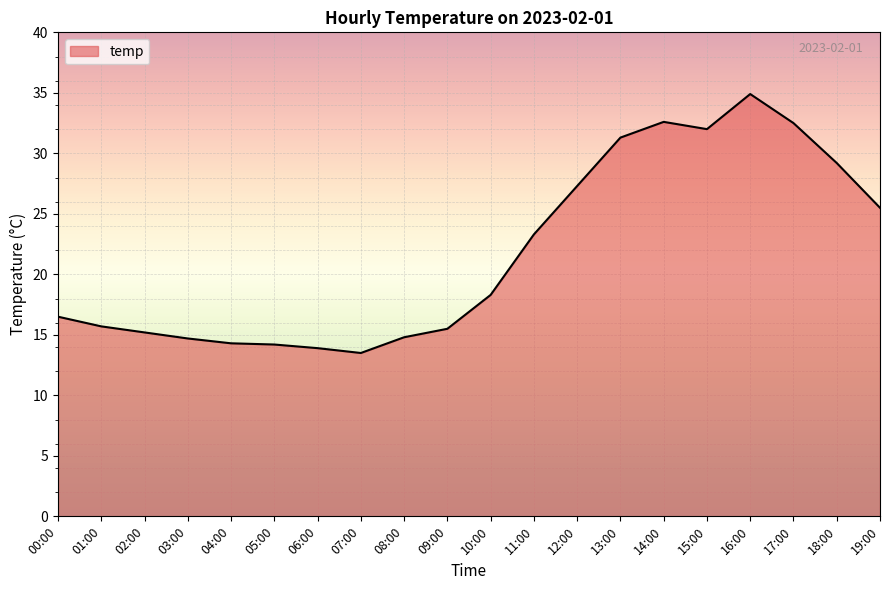

Is it true that the value at 04:00 is 5.5?

False